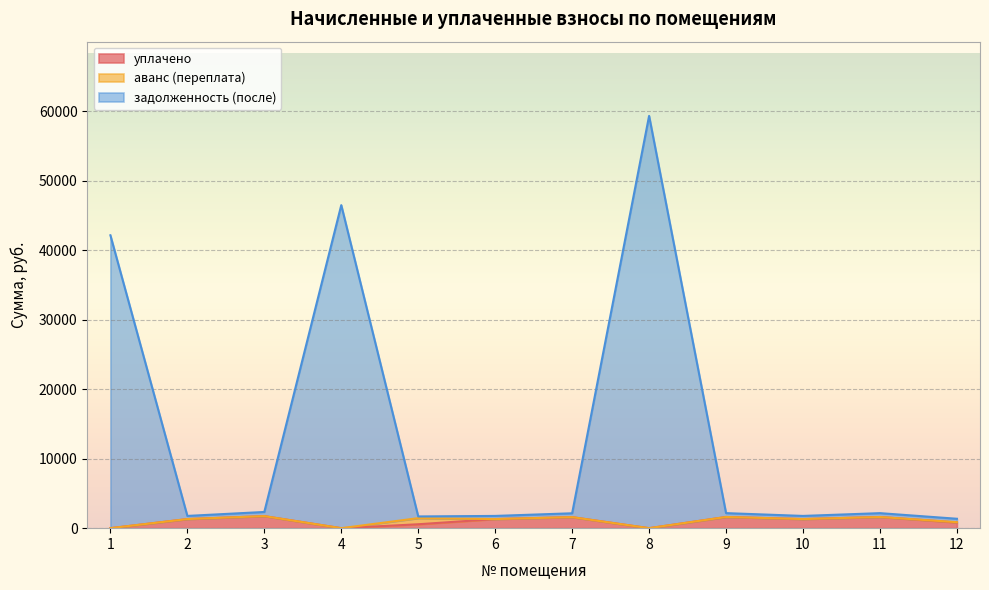

True or false: уплачено and задолженность (после) cross at least once.

False